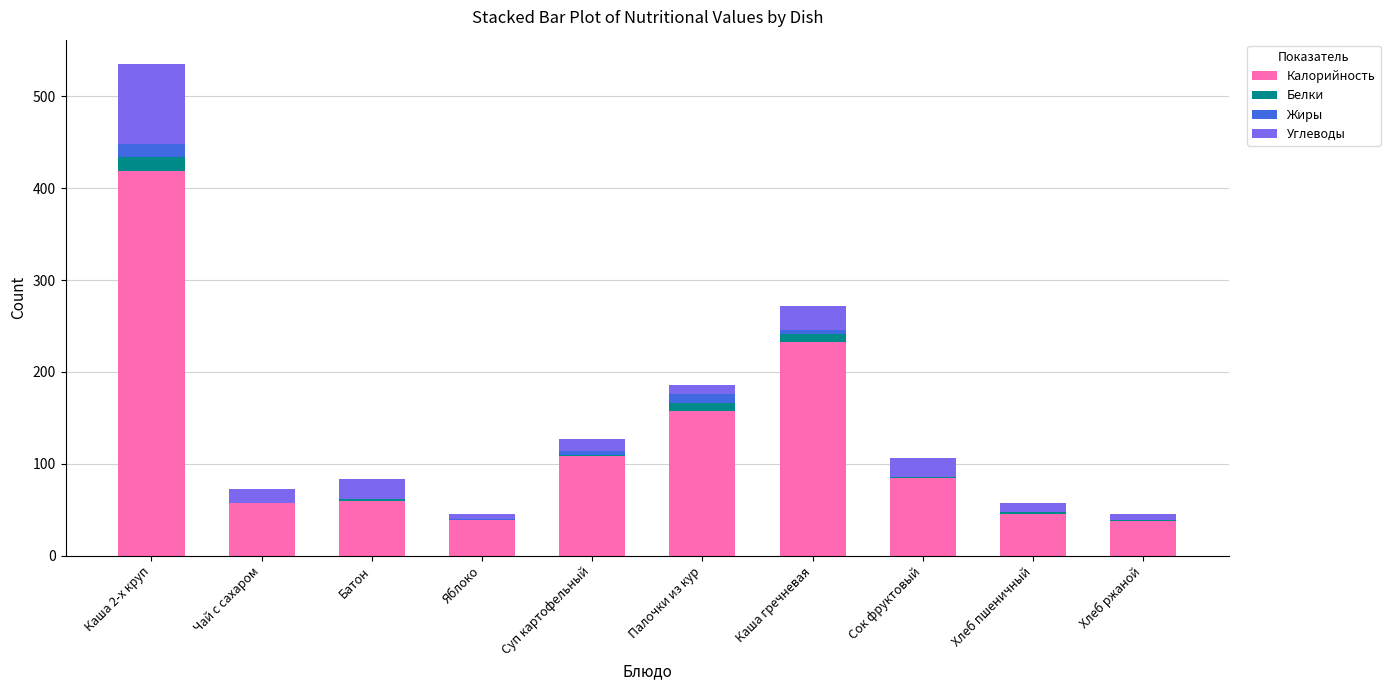

How many series are shown in this chart?

4